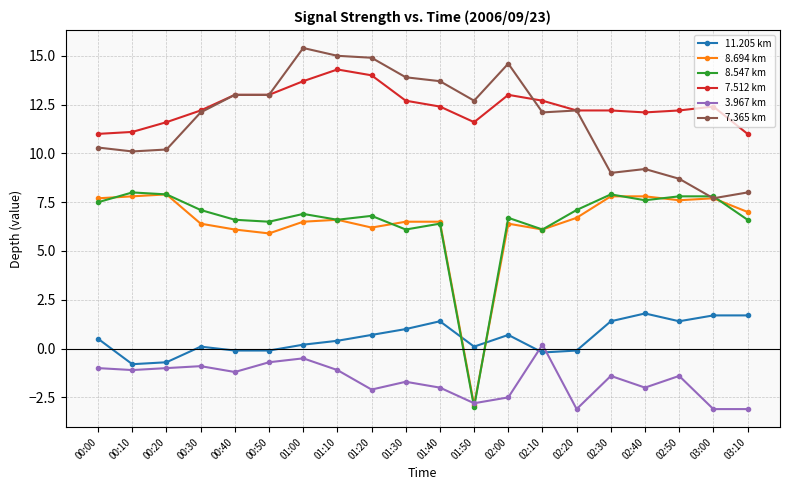

What is the total value across all series at 01:40?

38.4